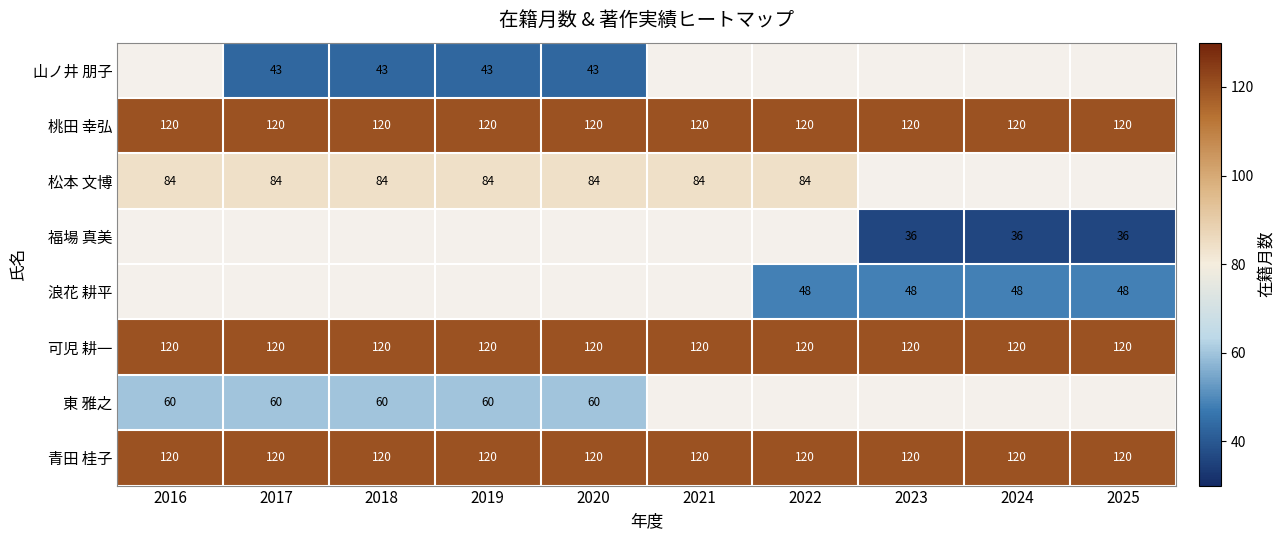

Count the number of data series in this chart.

8